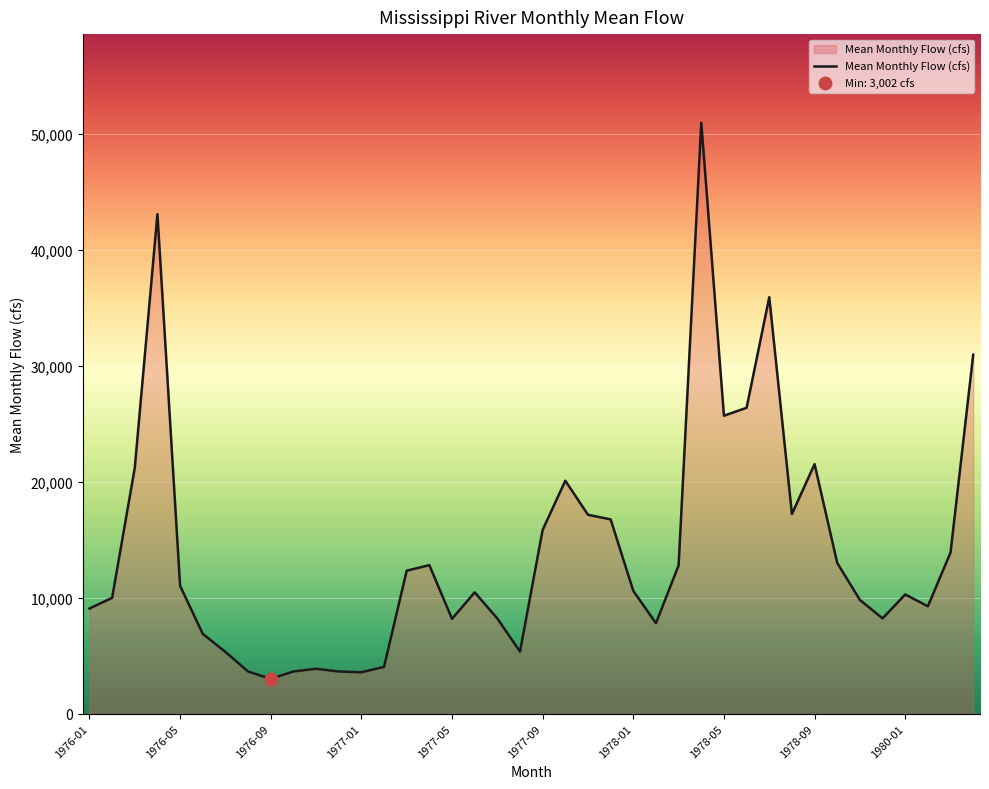

What is the difference between the maximum and minimum values?

47959.5